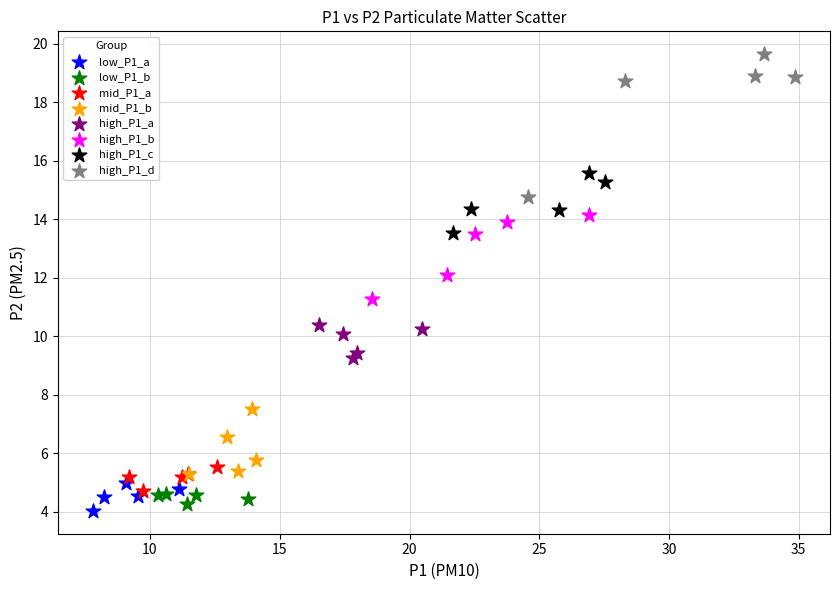

Which series has the largest Y range (max minus min)?

high_P1_d